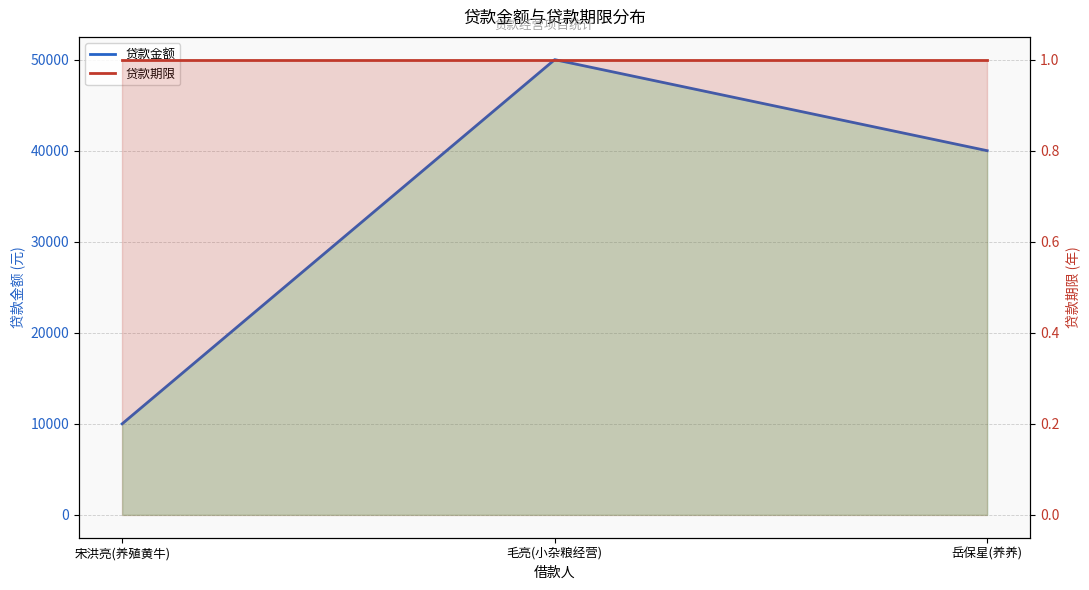

Reading right to left, what are all the values shown in this chart?

贷款金额: 40000	50000	10000
贷款期限: 1	1	1